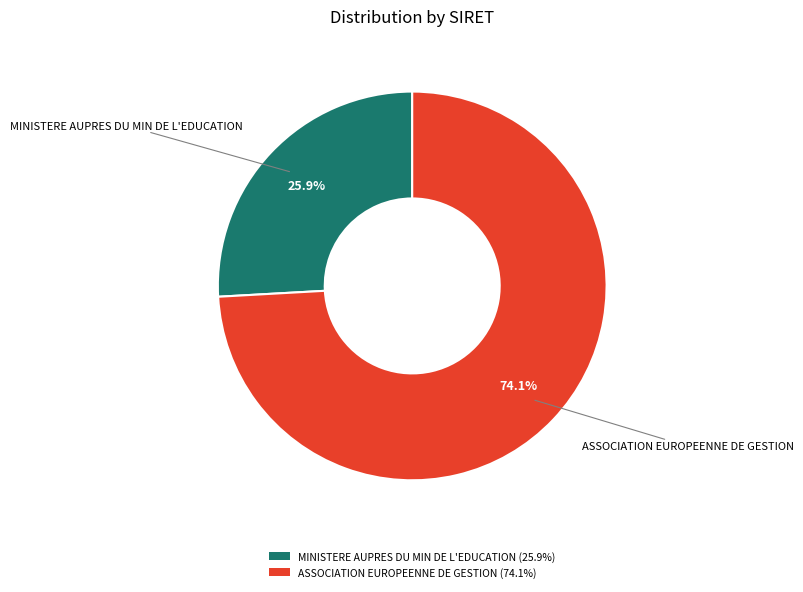

Which category has the smallest portion of the pie?

MINISTERE AUPRES DU MIN DE L'EDUCATION